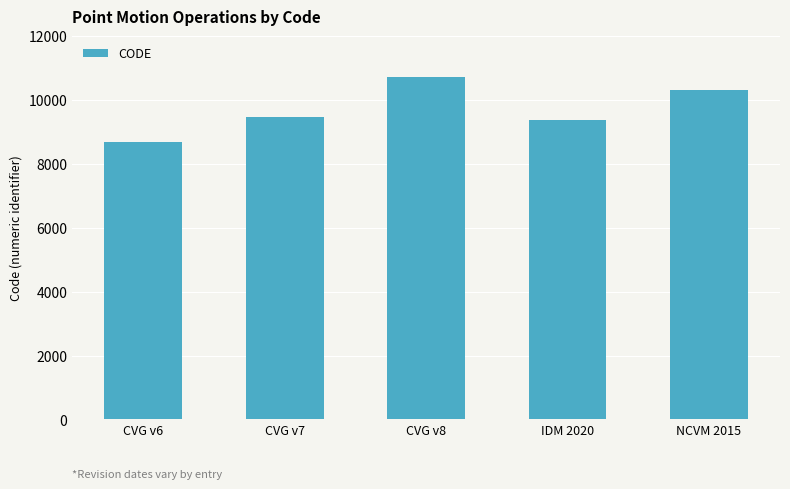

What is the change in value from CVG v8 to NCVM 2015?

-384